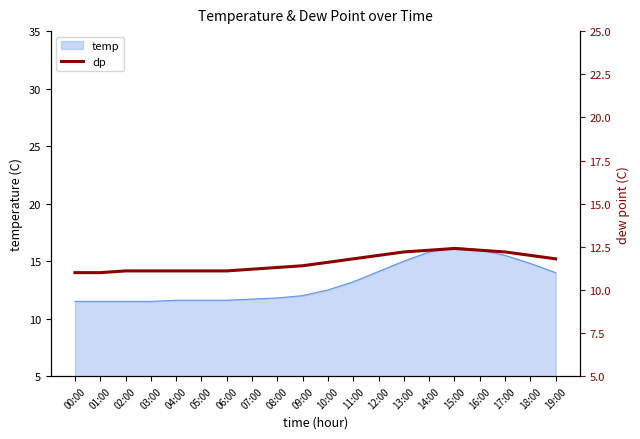

What is the label of the 1st point from the right?

19:00